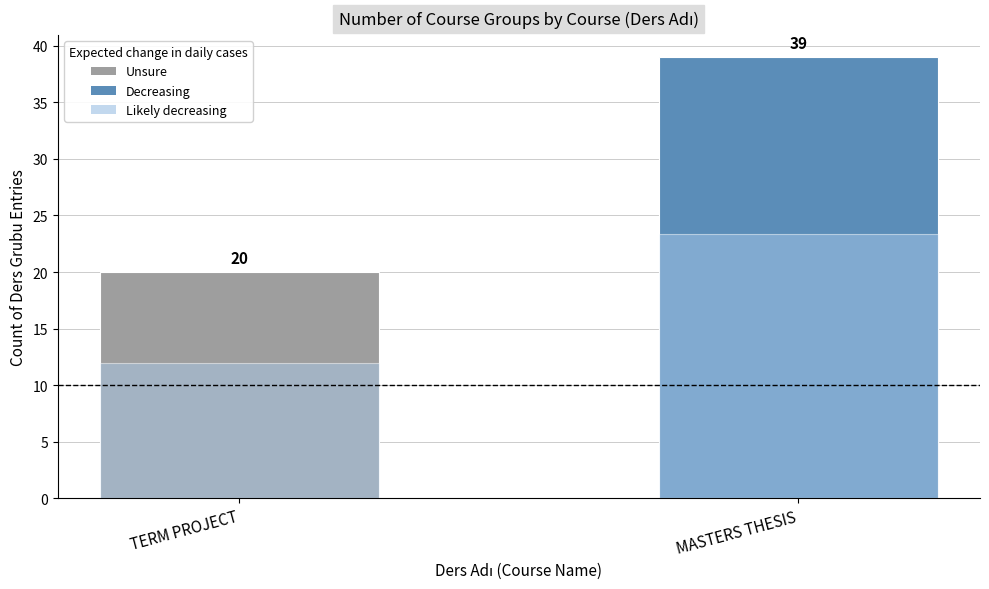

How many bars are there in total?

4